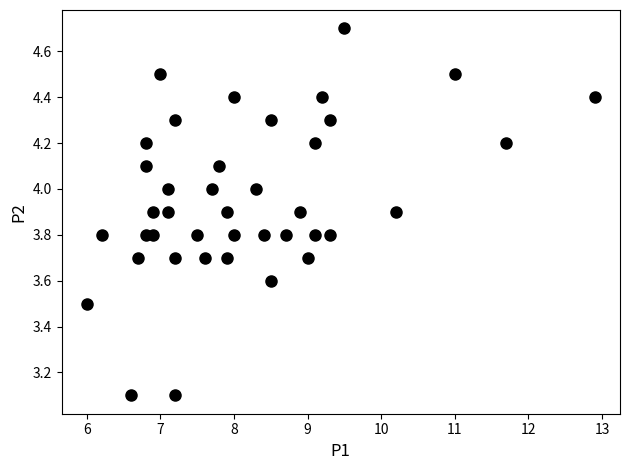

What is the range of X values (max minus min)?

6.9